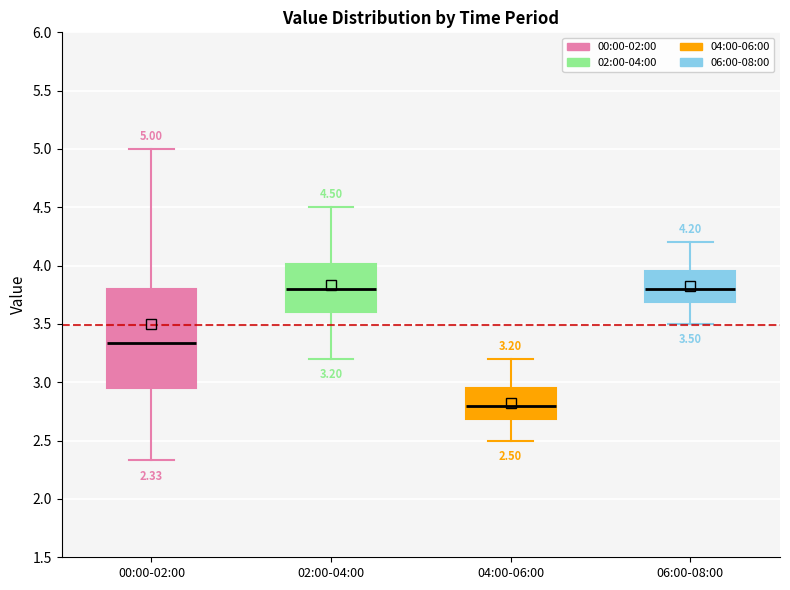

Which box has the lowest median line?

04:00-06:00